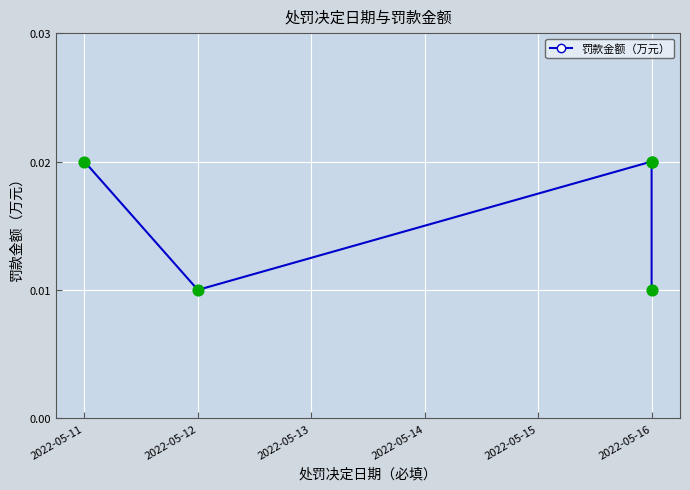

Between 2022-05-16 and 2022-05-12, which is larger?

2022-05-16